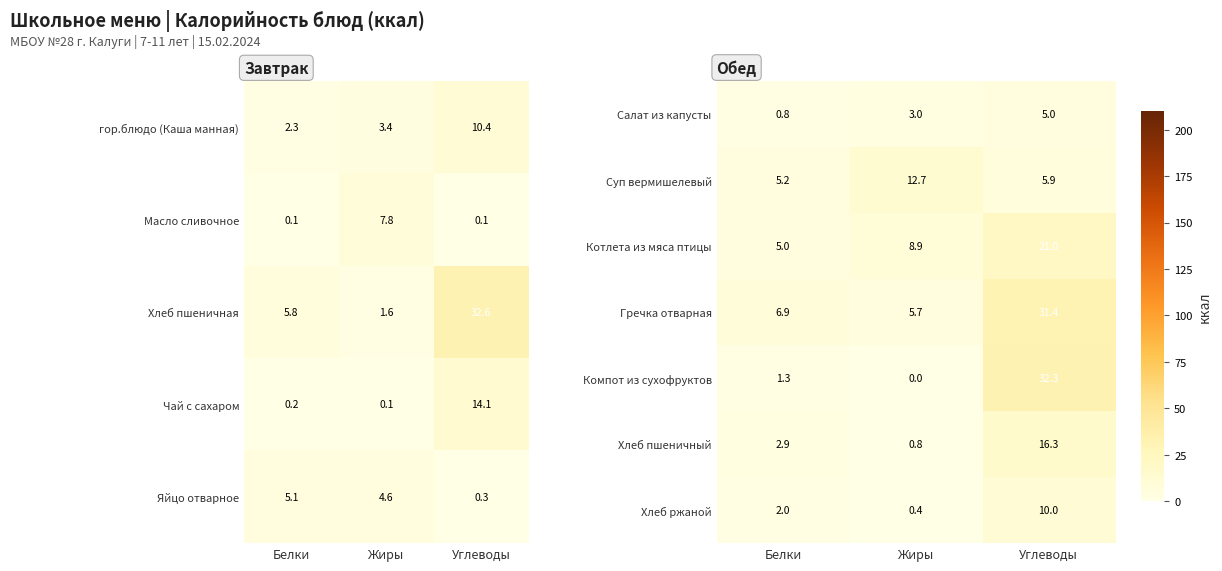

How many categories are shown in the chart?

3